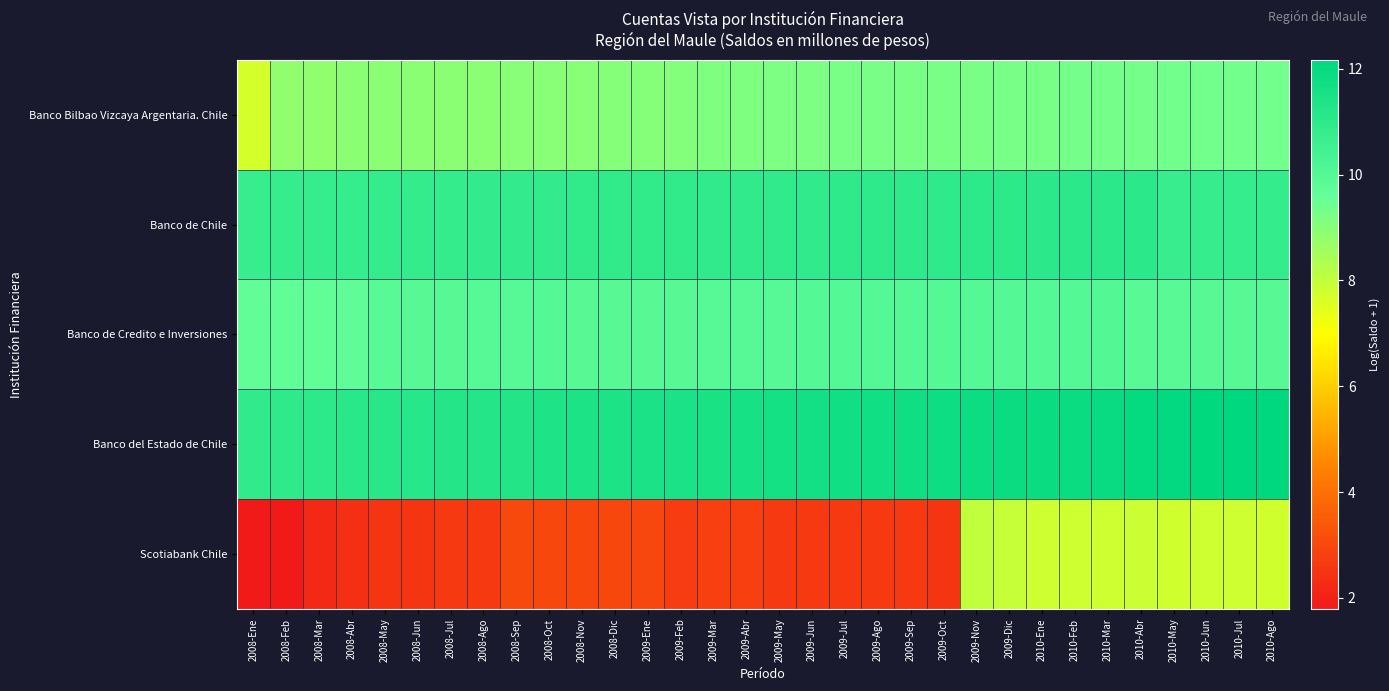

Reading left to right, list all the values displayed in this chart.

Banco Bilbao Vizcaya Argentaria. Chile: 2008-Ene=7.7	2008-Feb=8.8	2008-Mar=8.8	2008-Abr=8.9	2008-May=8.9	2008-Jun=9.0	2008-Jul=9.0	2008-Ago=9.0	2008-Sep=9.0	2008-Oct=9.0	2008-Nov=9.0	2008-Dic=9.0	2009-Ene=9.0	2009-Feb=9.1	2009-Mar=9.2	2009-Abr=9.2	2009-May=9.2	2009-Jun=9.2	2009-Jul=9.2	2009-Ago=9.2	2009-Sep=9.2	2009-Oct=9.2	2009-Nov=9.2	2009-Dic=9.3	2010-Ene=9.3	2010-Feb=9.3	2010-Mar=9.3	2010-Abr=9.3	2010-May=9.3	2010-Jun=9.3	2010-Jul=9.4	2010-Ago=9.4
Banco de Chile: 2008-Ene=10.7	2008-Feb=10.8	2008-Mar=10.8	2008-Abr=10.8	2008-May=10.8	2008-Jun=10.8	2008-Jul=10.8	2008-Ago=10.8	2008-Sep=10.8	2008-Oct=10.9	2008-Nov=10.9	2008-Dic=10.9	2009-Ene=10.9	2009-Feb=10.9	2009-Mar=10.9	2009-Abr=10.9	2009-May=10.9	2009-Jun=11.0	2009-Jul=11.0	2009-Ago=11.0	2009-Sep=11.0	2009-Oct=11.0	2009-Nov=11.0	2009-Dic=11.0	2010-Ene=11.0	2010-Feb=11.1	2010-Mar=11.1	2010-Abr=11.1	2010-May=10.7	2010-Jun=10.8	2010-Jul=10.8	2010-Ago=10.8
Banco de Credito e Inversiones: 2008-Ene=9.7	2008-Feb=9.7	2008-Mar=9.7	2008-Abr=9.7	2008-May=9.9	2008-Jun=9.9	2008-Jul=9.9	2008-Ago=9.9	2008-Sep=10.0	2008-Oct=10.0	2008-Nov=9.9	2008-Dic=9.9	2009-Ene=9.9	2009-Feb=9.9	2009-Mar=9.9	2009-Abr=10.0	2009-May=10.0	2009-Jun=10.0	2009-Jul=10.0	2009-Ago=10.0	2009-Sep=10.0	2009-Oct=10.0	2009-Nov=10.0	2009-Dic=10.0	2010-Ene=10.0	2010-Feb=10.0	2010-Mar=10.0	2010-Abr=9.9	2010-May=9.9	2010-Jun=9.9	2010-Jul=9.9	2010-Ago=9.9
Banco del Estado de Chile: 2008-Ene=11.0	2008-Feb=11.0	2008-Mar=11.0	2008-Abr=11.1	2008-May=11.1	2008-Jun=11.2	2008-Jul=11.2	2008-Ago=11.2	2008-Sep=11.3	2008-Oct=11.4	2008-Nov=11.4	2008-Dic=11.4	2009-Ene=11.4	2009-Feb=11.5	2009-Mar=11.5	2009-Abr=11.6	2009-May=11.6	2009-Jun=11.7	2009-Jul=11.7	2009-Ago=11.7	2009-Sep=11.7	2009-Oct=11.8	2009-Nov=11.8	2009-Dic=11.9	2010-Ene=11.9	2010-Feb=11.9	2010-Mar=11.9	2010-Abr=12.0	2010-May=12.1	2010-Jun=12.1	2010-Jul=12.1	2010-Ago=12.2
Scotiabank Chile: 2008-Ene=1.8	2008-Feb=1.8	2008-Mar=2.2	2008-Abr=2.4	2008-May=2.5	2008-Jun=2.5	2008-Jul=2.6	2008-Ago=2.6	2008-Sep=3.0	2008-Oct=3.0	2008-Nov=3.0	2008-Dic=3.0	2009-Ene=2.9	2009-Feb=2.7	2009-Mar=2.8	2009-Abr=2.8	2009-May=2.6	2009-Jun=2.6	2009-Jul=2.6	2009-Ago=2.6	2009-Sep=2.6	2009-Oct=2.5	2009-Nov=8.0	2009-Dic=7.9	2010-Ene=7.8	2010-Feb=7.8	2010-Mar=7.8	2010-Abr=7.8	2010-May=7.8	2010-Jun=7.8	2010-Jul=7.8	2010-Ago=7.8